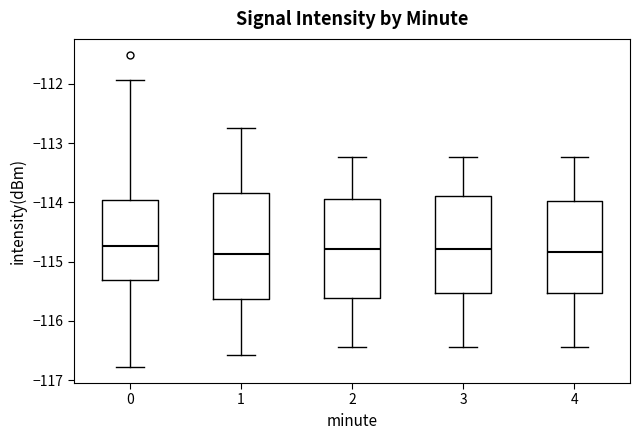

Where does the median line of the box at x = 1 sit on the y-axis? The values are not printed on the chart, so give them approximately, as read against the axis.

-114.9